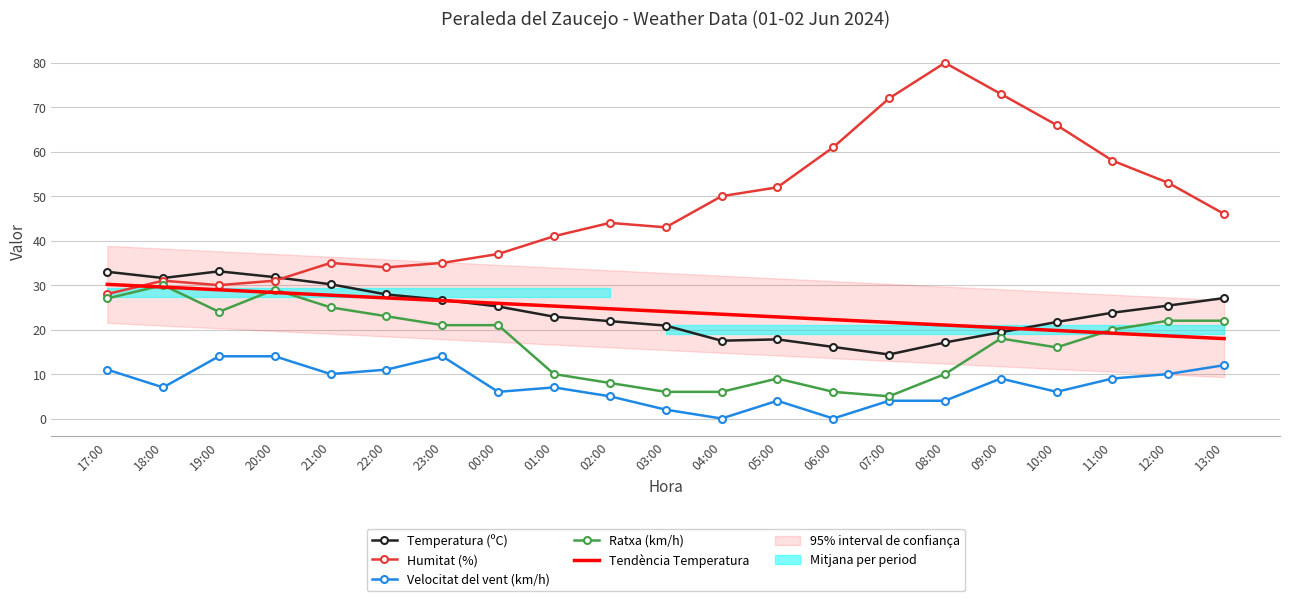

What is the total value across all series at 13:00?

125.1